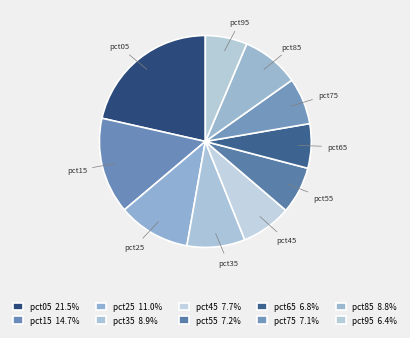

True or false: pct75 accounts for 7% of the total.

True